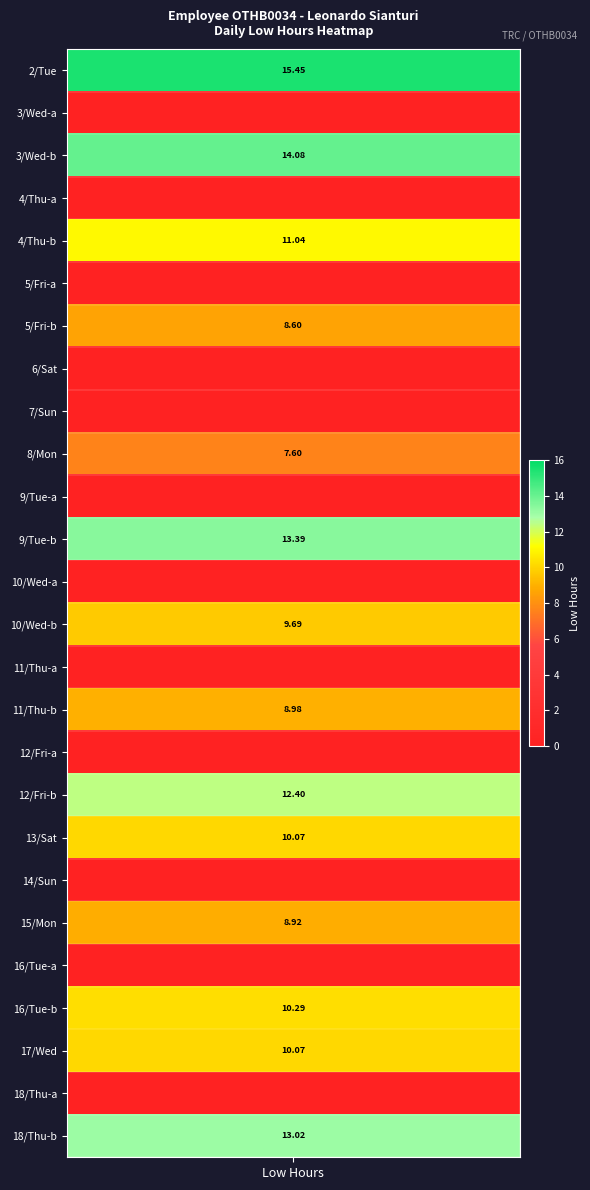

What is the difference between the second highest and minimum values in the 1 series?

14.1